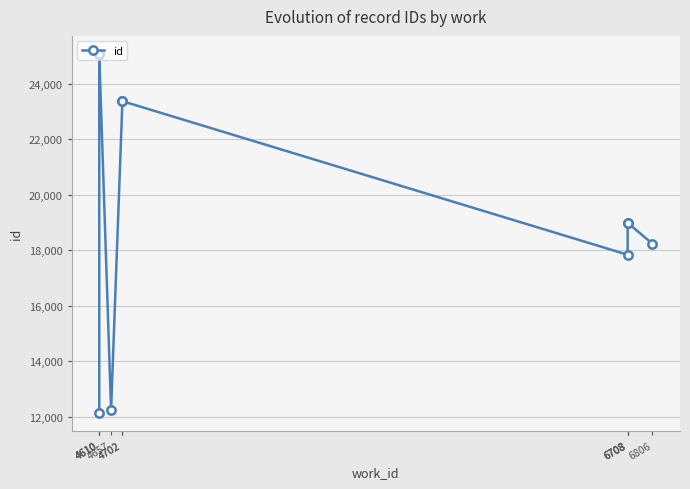

What is the approximate value at 4610?

25069